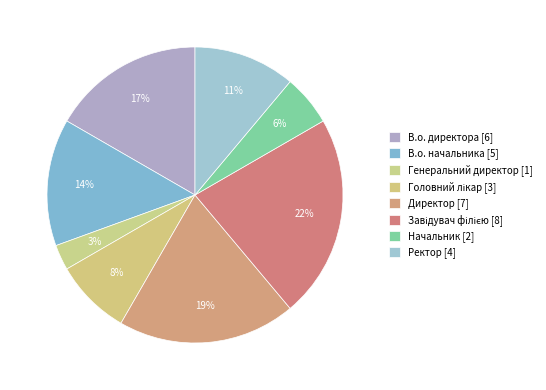

To the nearest percent, what is the average slice percentage?

12%